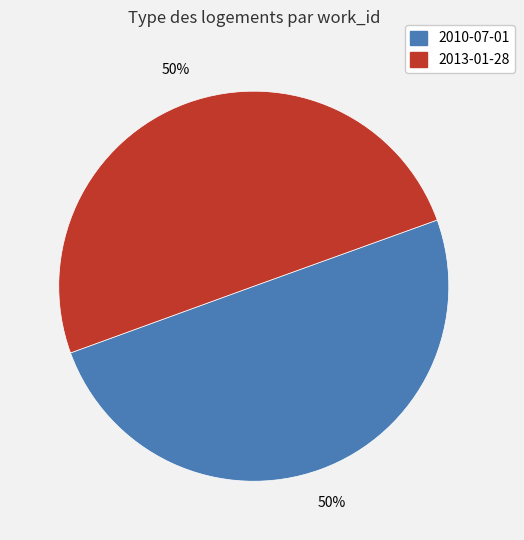

Do 2010-07-01 and 2013-01-28 together represent more than half of the pie?

Yes